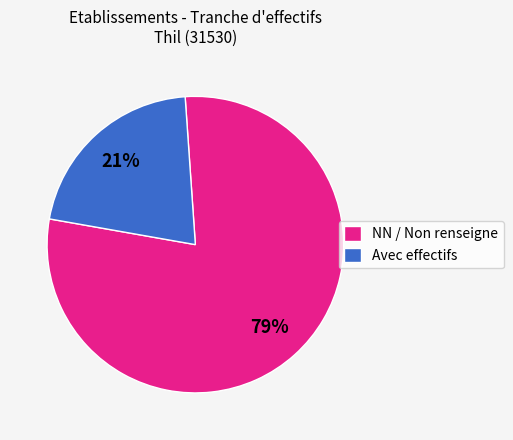

To the nearest percent, what portion does Avec effectifs represent?

21%